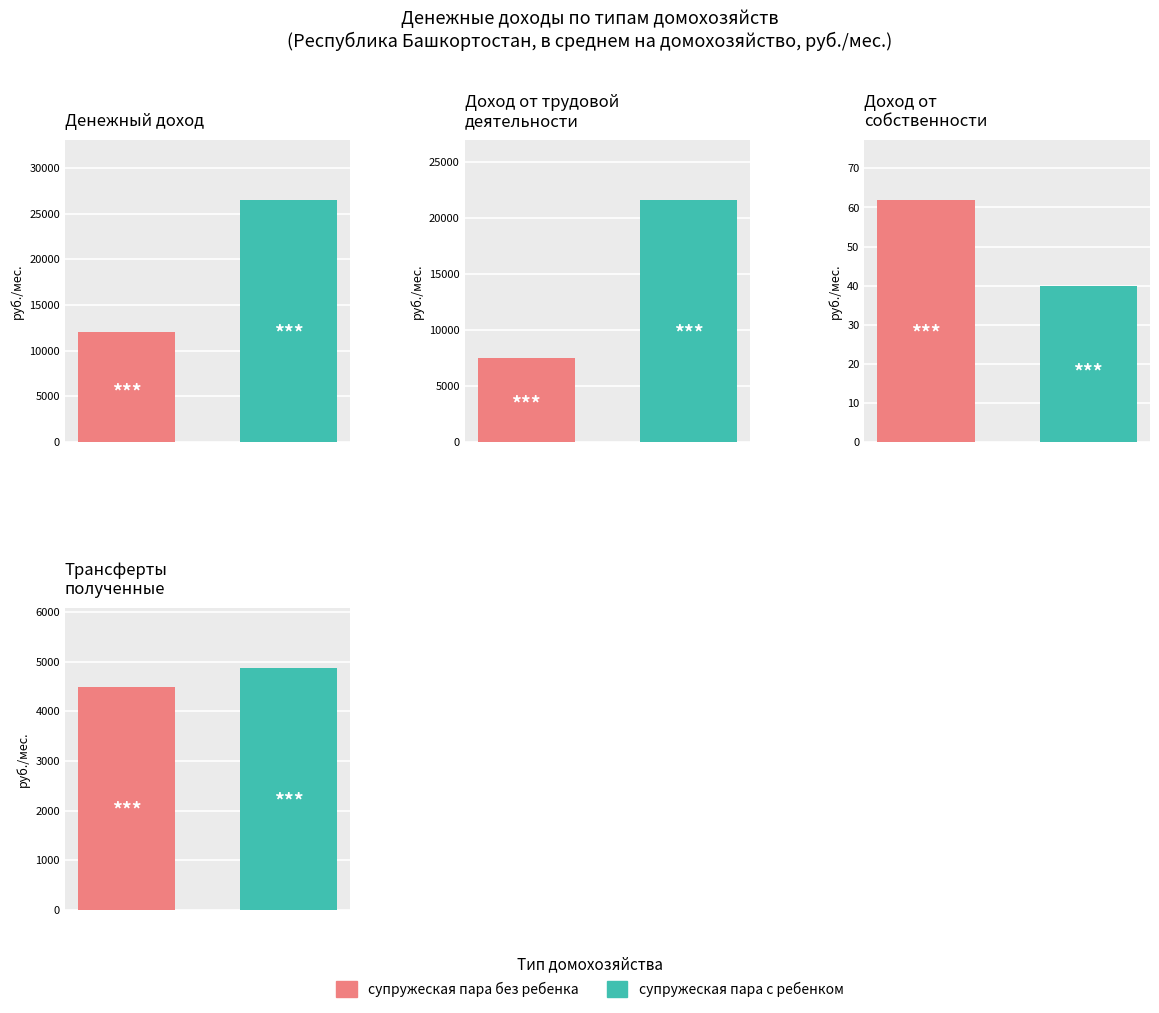

What is the sum of all супружеская пара без ребенка values?

24090.5